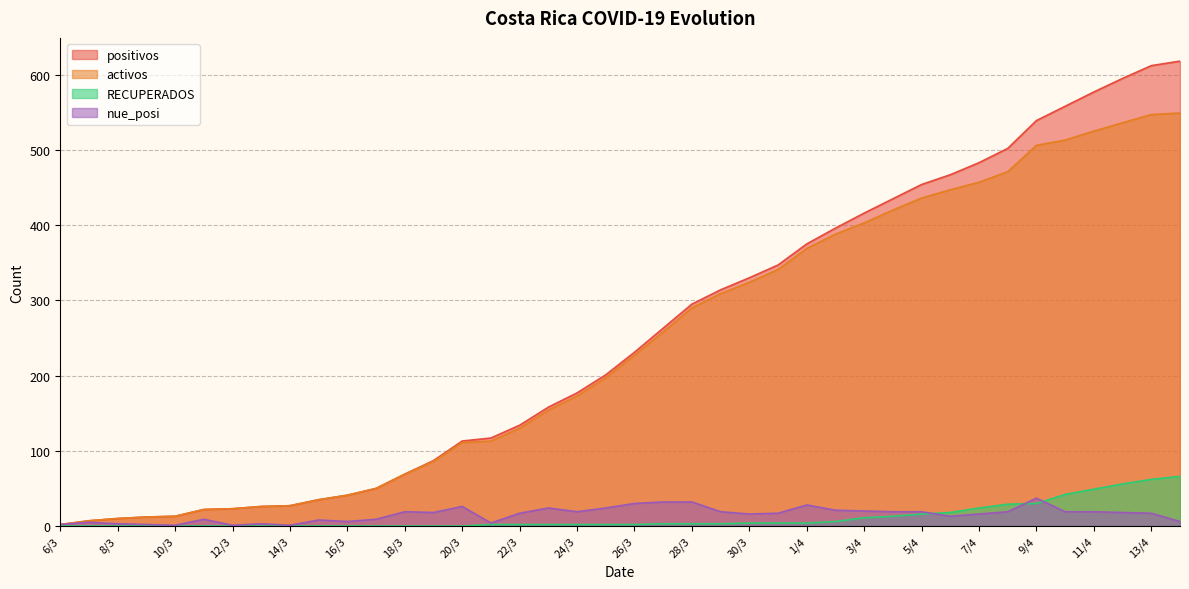

Reading left to right, transcribe all the data shown in this chart.

positivos: 6/3=2	7/3=7	8/3=10	9/3=12	10/3=13	11/3=22	12/3=23	13/3=26	14/3=27	15/3=35	16/3=41	17/3=50	18/3=69	19/3=87	20/3=113	21/3=117	22/3=134	23/3=158	24/3=177	25/3=201	26/3=231	27/3=263	28/3=295	29/3=314	30/3=330	31/3=347	1/4=375	2/4=396	3/4=416	4/4=435	5/4=454	6/4=467	7/4=483	8/4=502	9/4=539	10/4=558	11/4=577	12/4=595	13/4=612	14/4=618
activos: 6/3=2	7/3=7	8/3=10	9/3=12	10/3=13	11/3=22	12/3=23	13/3=26	14/3=27	15/3=35	16/3=41	17/3=50	18/3=69	19/3=86	20/3=111	21/3=113	22/3=130	23/3=154	24/3=173	25/3=197	26/3=227	27/3=258	28/3=290	29/3=309	30/3=324	31/3=341	1/4=369	2/4=388	3/4=403	4/4=420	5/4=436	6/4=447	7/4=457	8/4=471	9/4=506	10/4=513	11/4=525	12/4=536	13/4=547	14/4=549
RECUPERADOS: 6/3=0	7/3=0	8/3=0	9/3=0	10/3=0	11/3=0	12/3=0	13/3=0	14/3=0	15/3=0	16/3=0	17/3=0	18/3=0	19/3=0	20/3=0	21/3=2	22/3=2	23/3=2	24/3=2	25/3=2	26/3=2	27/3=3	28/3=3	29/3=3	30/3=4	31/3=4	1/4=4	2/4=6	3/4=11	4/4=13	5/4=16	6/4=18	7/4=24	8/4=29	9/4=30	10/4=42	11/4=49	12/4=56	13/4=62	14/4=66
nue_posi: 6/3=2	7/3=5	8/3=3	9/3=2	10/3=1	11/3=9	12/3=1	13/3=3	14/3=1	15/3=8	16/3=6	17/3=9	18/3=19	19/3=18	20/3=26	21/3=4	22/3=17	23/3=24	24/3=19	25/3=24	26/3=30	27/3=32	28/3=32	29/3=19	30/3=16	31/3=17	1/4=28	2/4=21	3/4=20	4/4=19	5/4=19	6/4=13	7/4=16	8/4=19	9/4=37	10/4=19	11/4=19	12/4=18	13/4=17	14/4=6